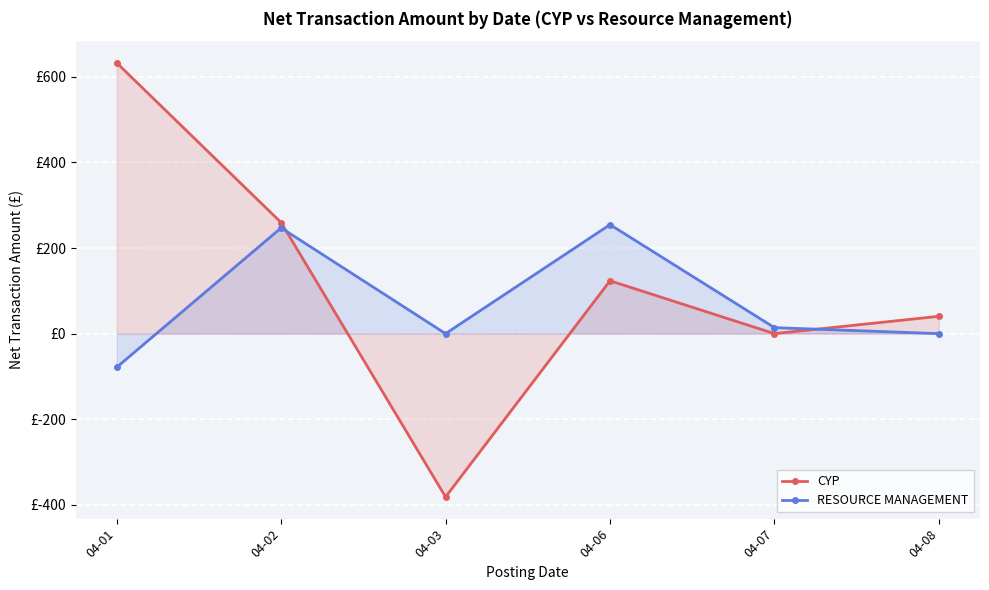

Which series has the largest total across all categories?

CYP